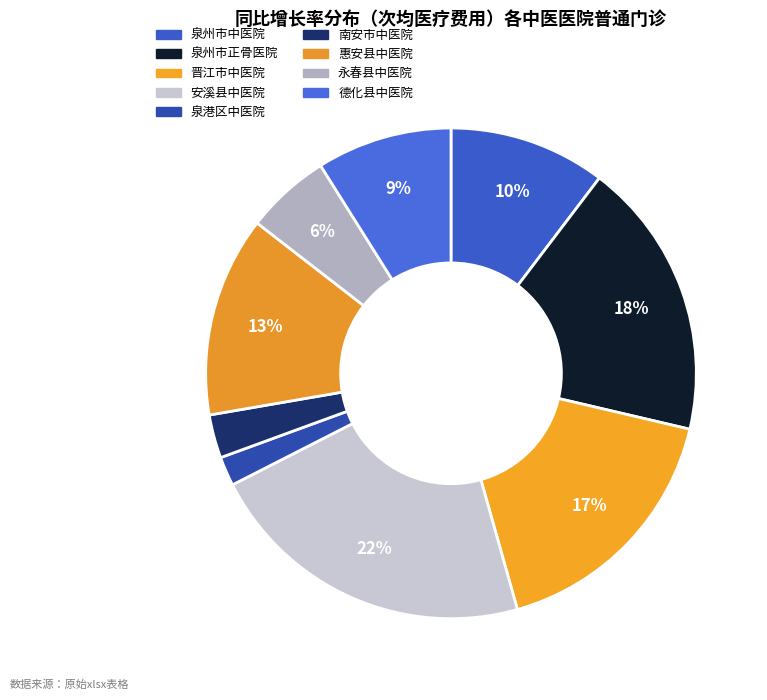

How many segments does this pie chart have?

9